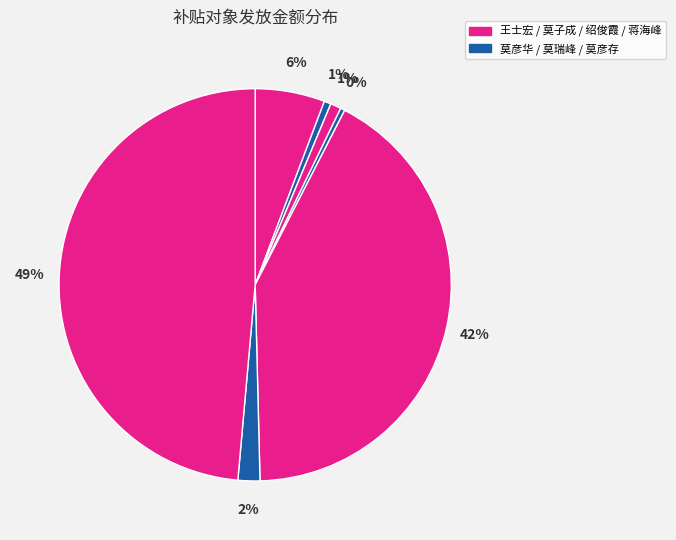

How many segments does this pie chart have?

7